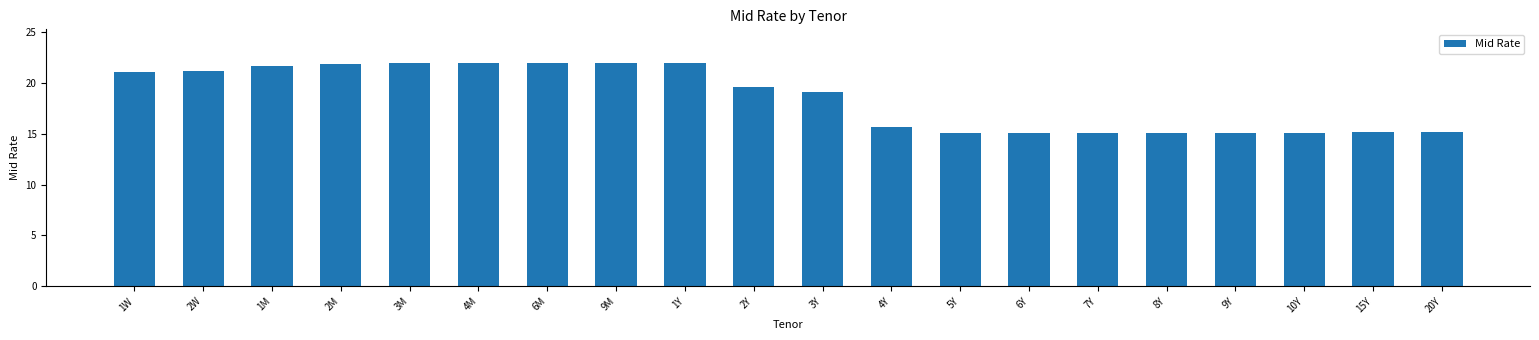

What is the label of the 9th bar from the right?

4Y